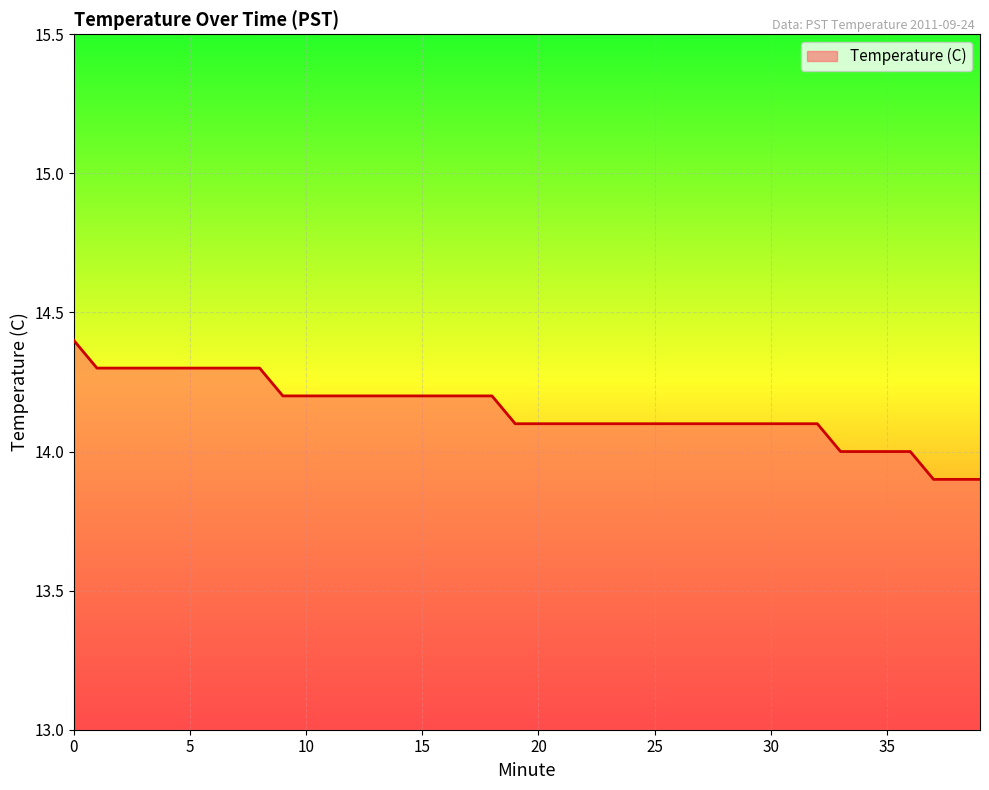

What is the difference between the maximum and minimum values?

0.5